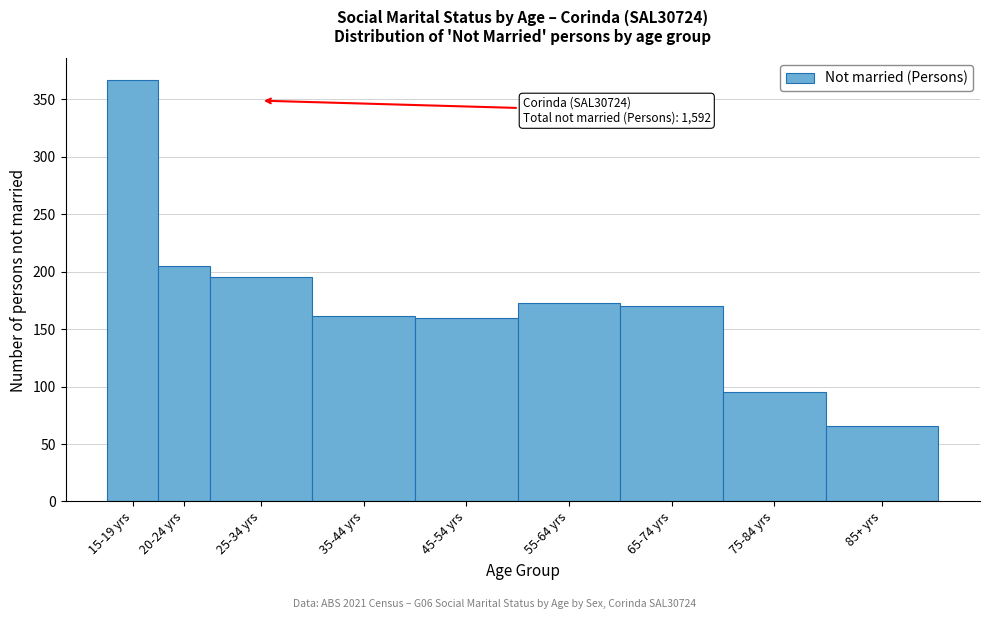

What is the change in value from 65-74 yrs to 85+ yrs?

-104